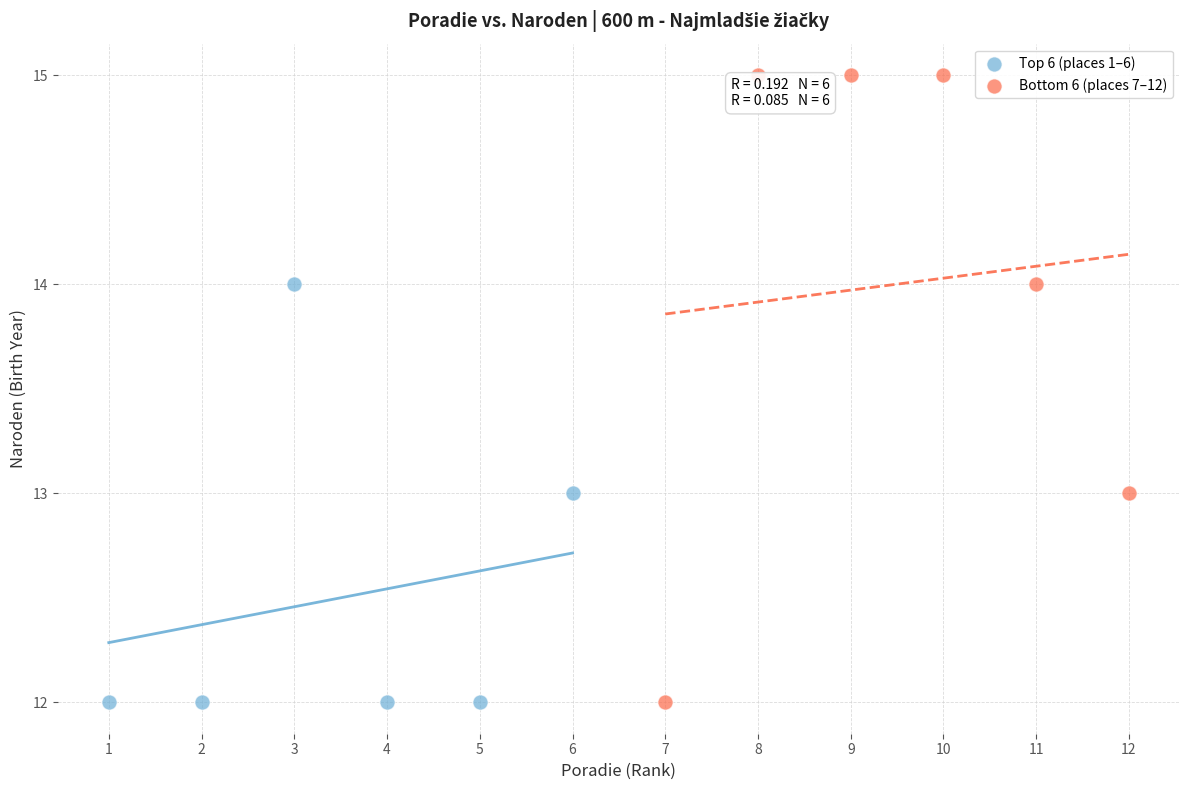

Which series has the largest Y range (max minus min)?

Bottom 6 (places 7–12)